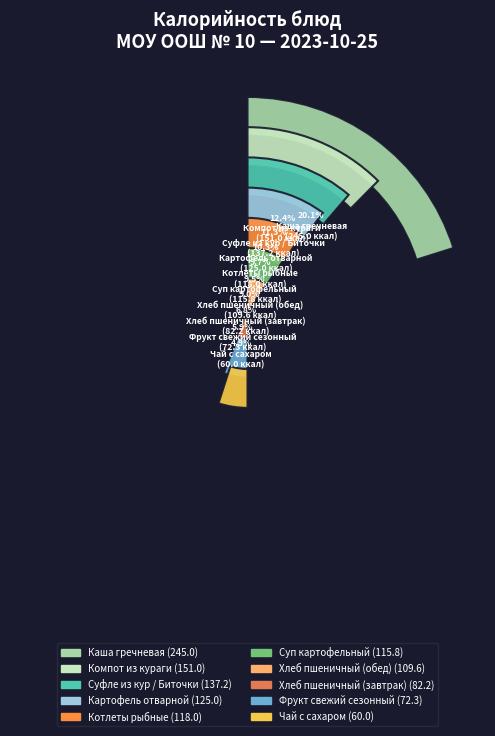

The Компот из кураги slice represents 5% of the pie. True or false?

False